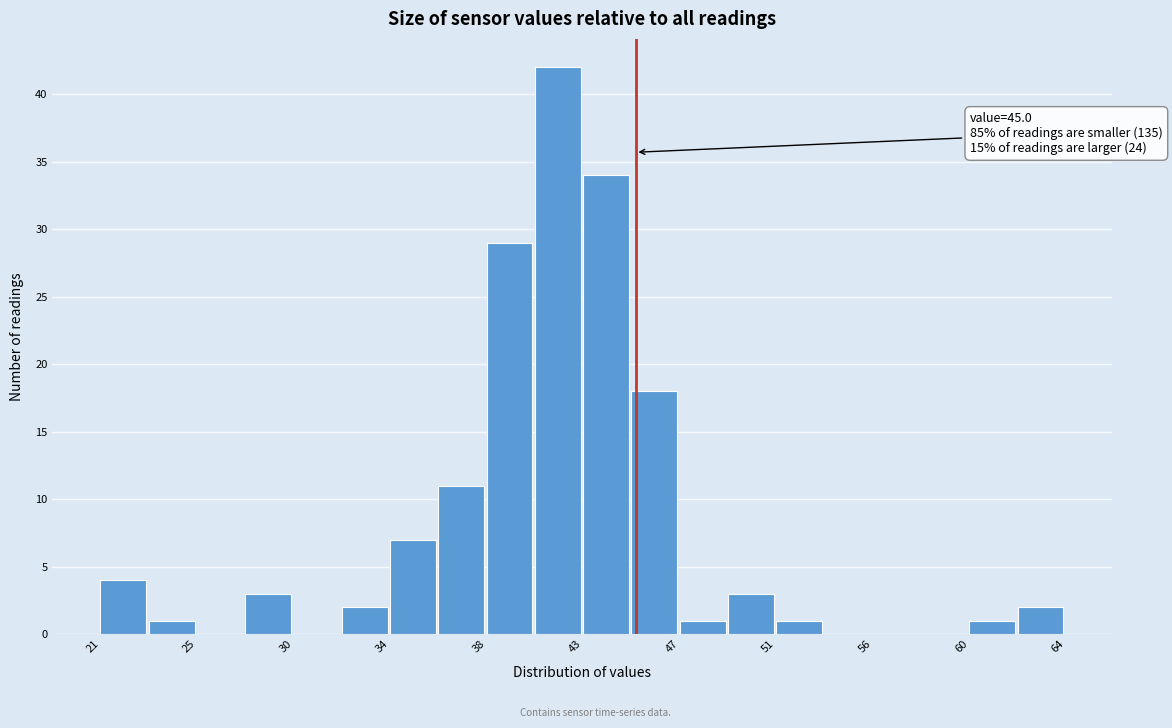

Over which range of the x-axis is the bar tallest?

40.5 to 42.5